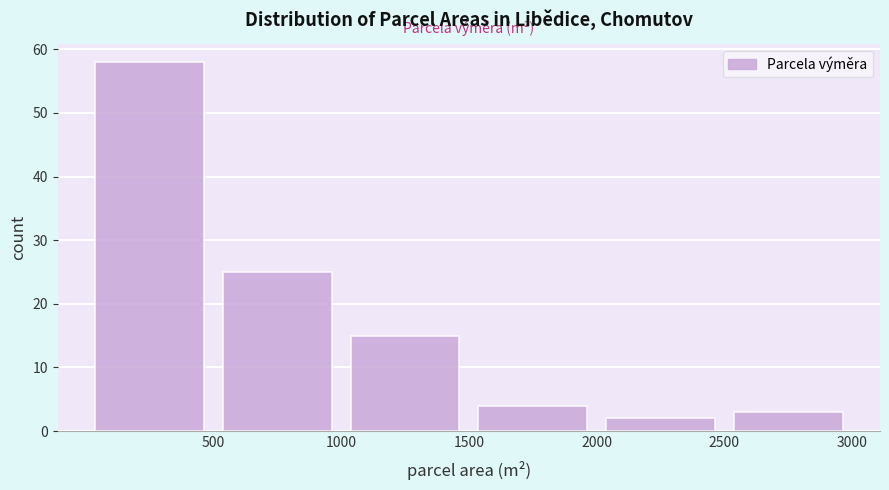

Which range on the x-axis has the tallest bar?

0 to 500